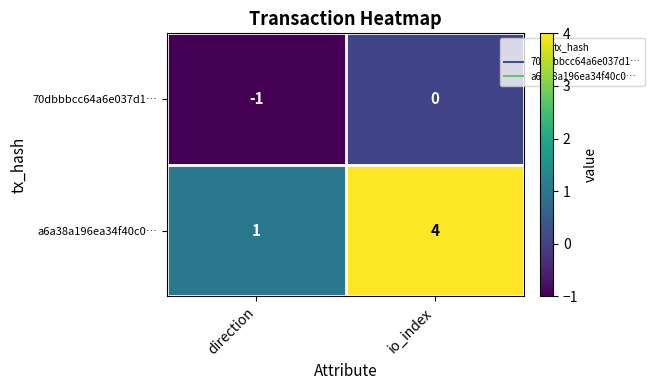

List the series in order of their peak value, lowest first.

70dbbbcc64a6e037d1…, a6a38a196ea34f40c0…